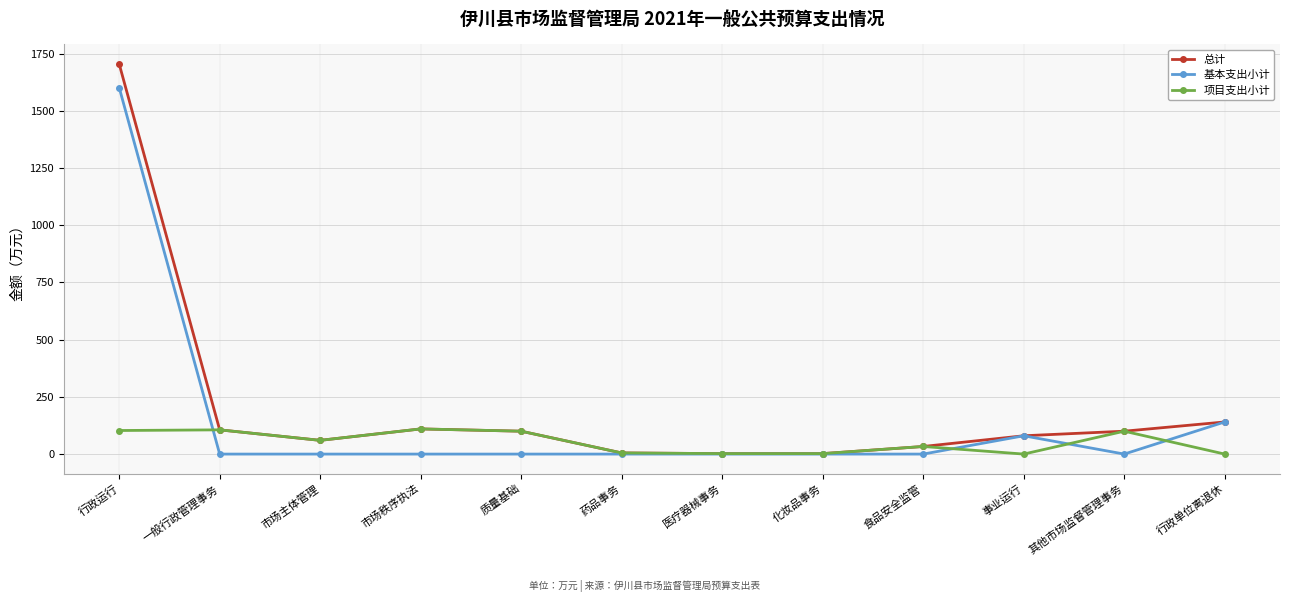

What are all the series names shown in the legend?

总计, 基本支出小计, 项目支出小计